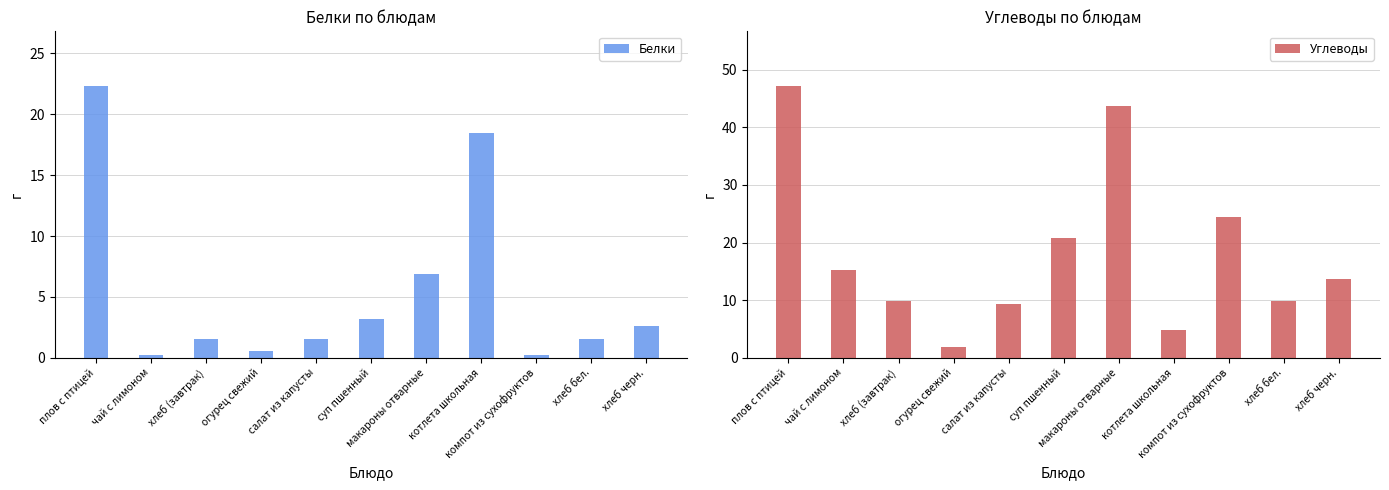

The value of Белки at салат из капусты is 1.5. True or false?

True